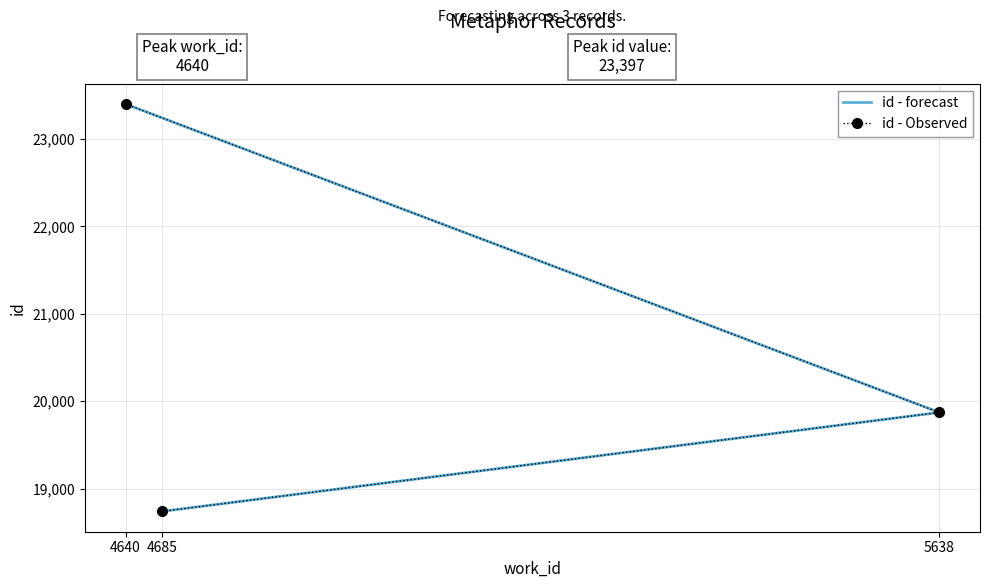

The value of id - Observed at 4685 is 18741. True or false?

True